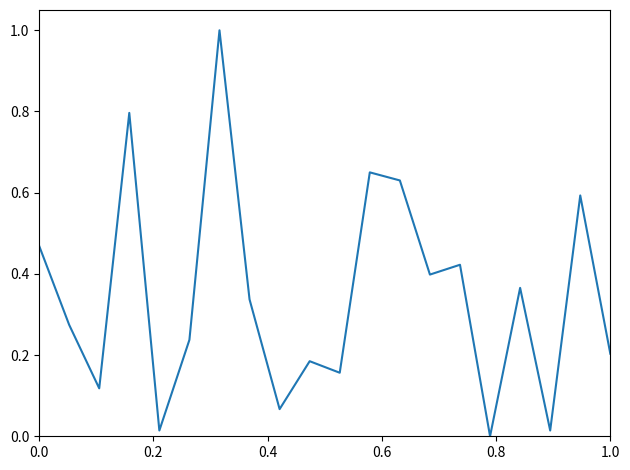

How many distinct data groups are displayed?

1